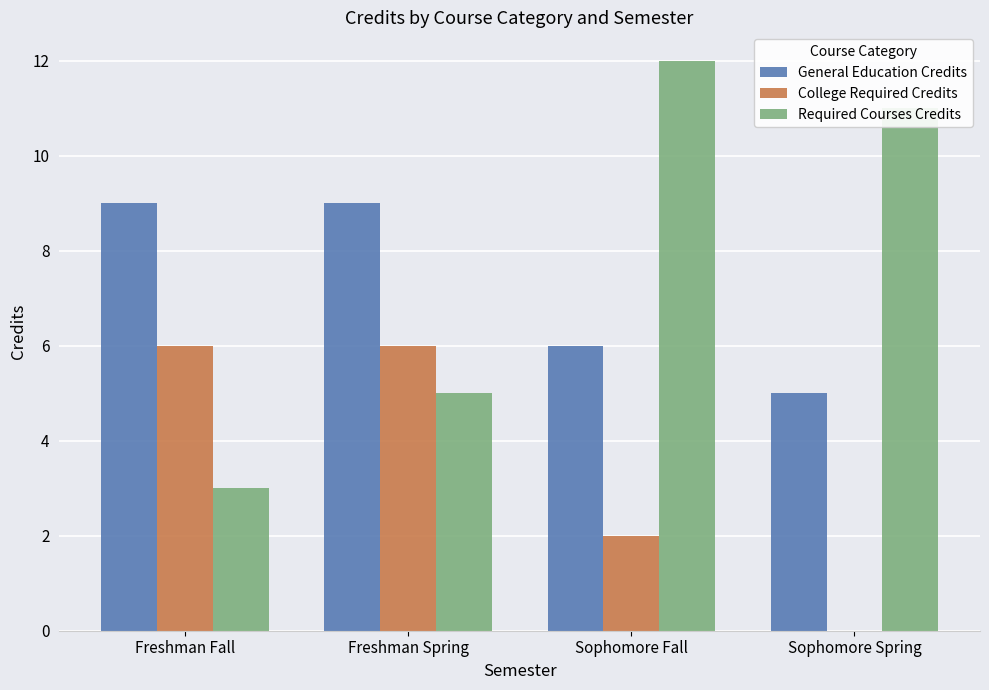

Reading right to left, transcribe all the data shown in this chart.

General Education Credits: 5	6	9	9
College Required Credits: 0	2	6	6
Required Courses Credits: 11	12	5	3